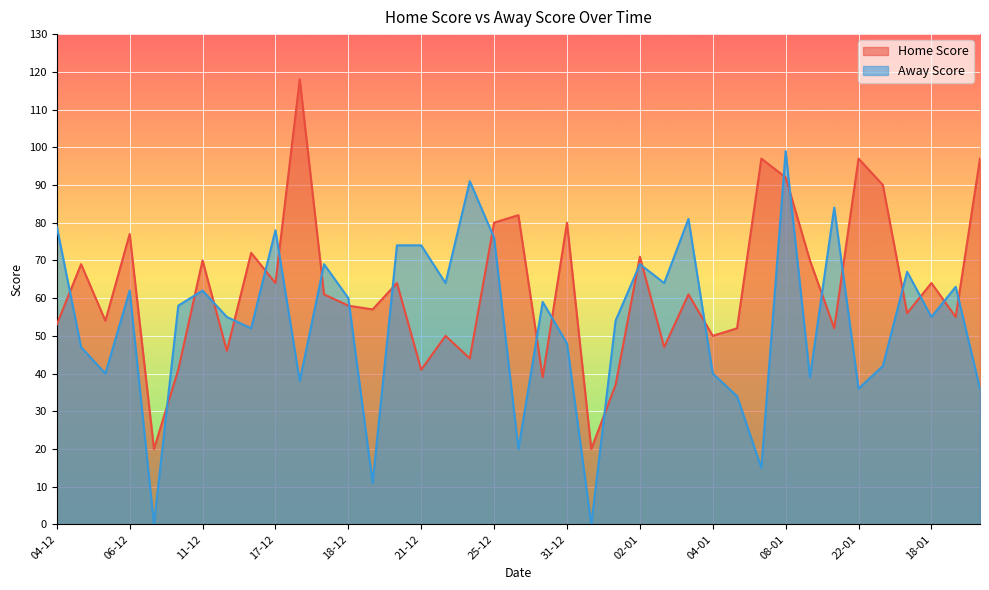

How many interior local peaks does the Home Score series have?

14